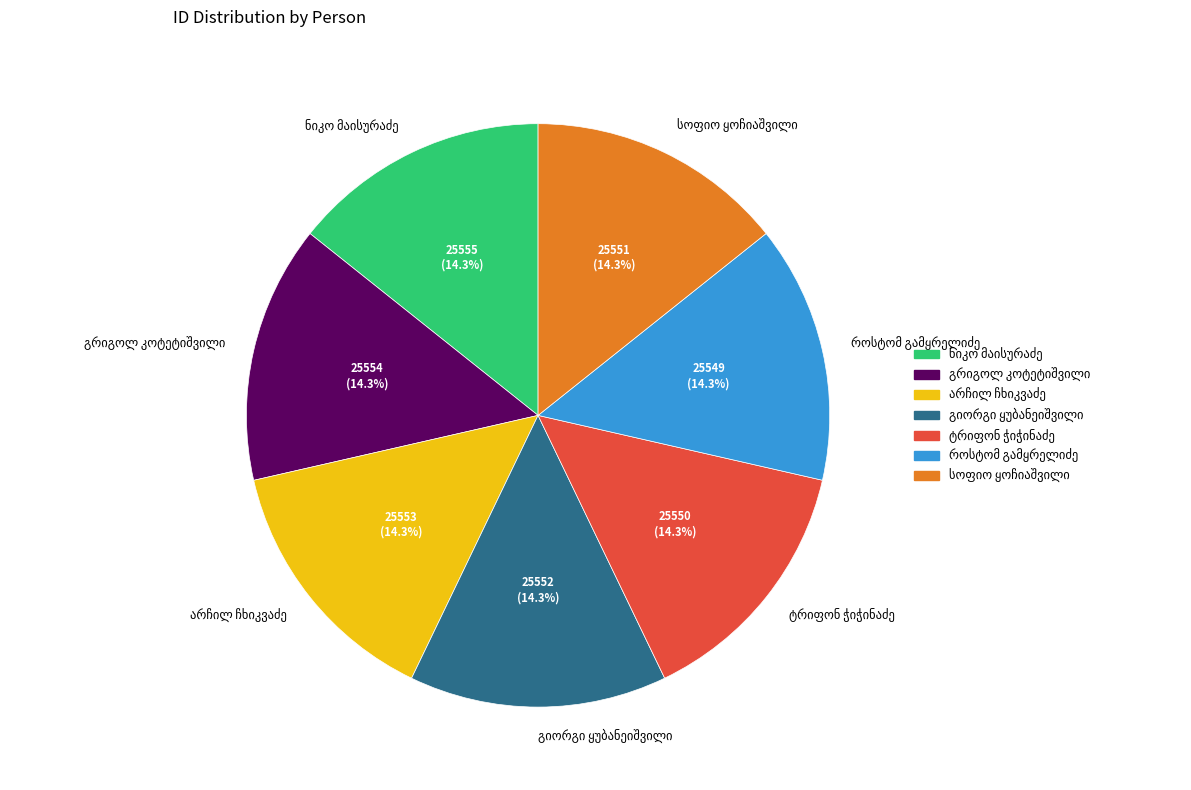

How many segments does this pie chart have?

7